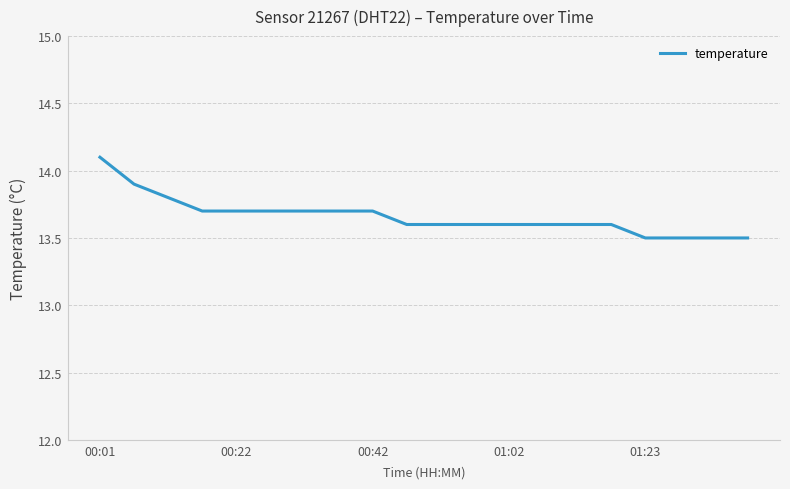

What is the smallest value displayed?

13.5